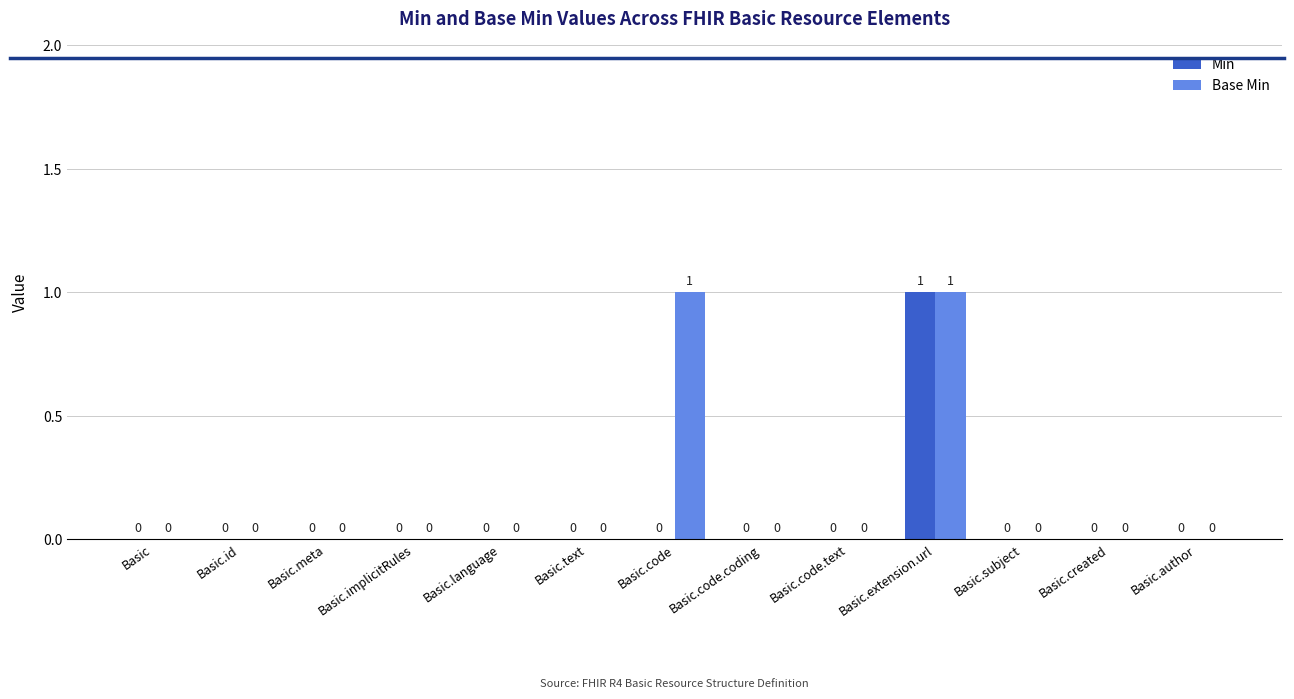

Are the bars grouped side by side (vs. stacked)?

Yes